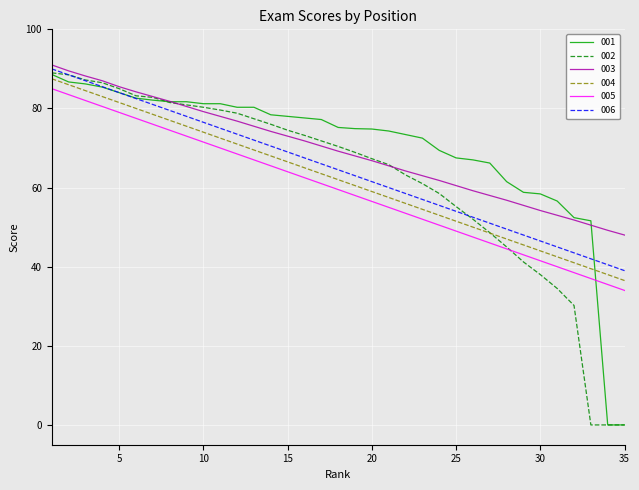

True or false: 001 and 005 cross at least once.

True